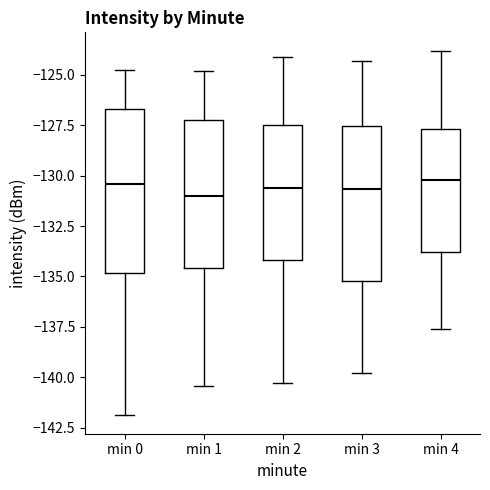

Where is the lower edge of the box for min 4 on the y-axis? The values are not printed on the chart, so give them approximately, as read against the axis.

-134.0